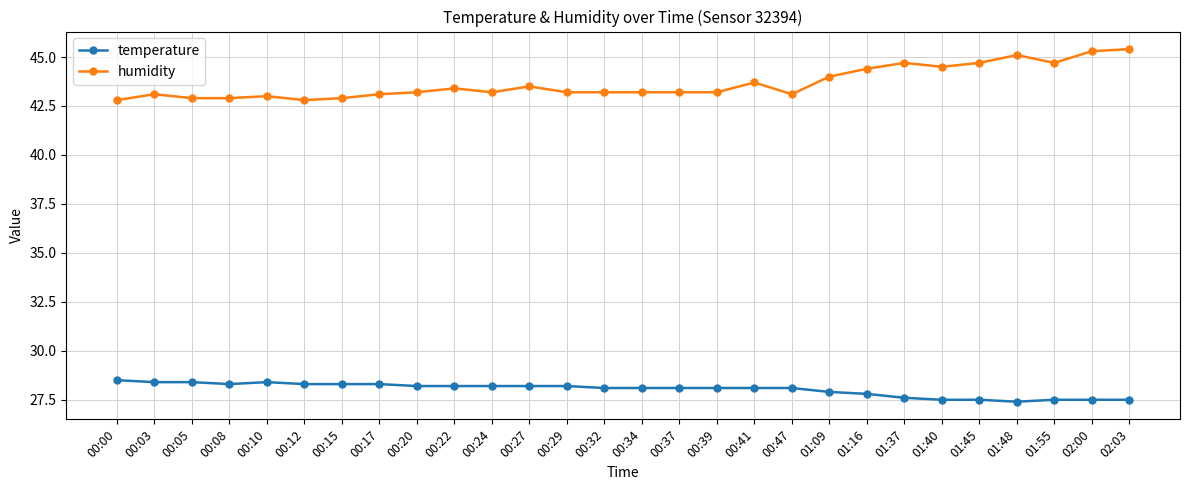

Rank the series by their average value, from highest to lowest.

humidity, temperature